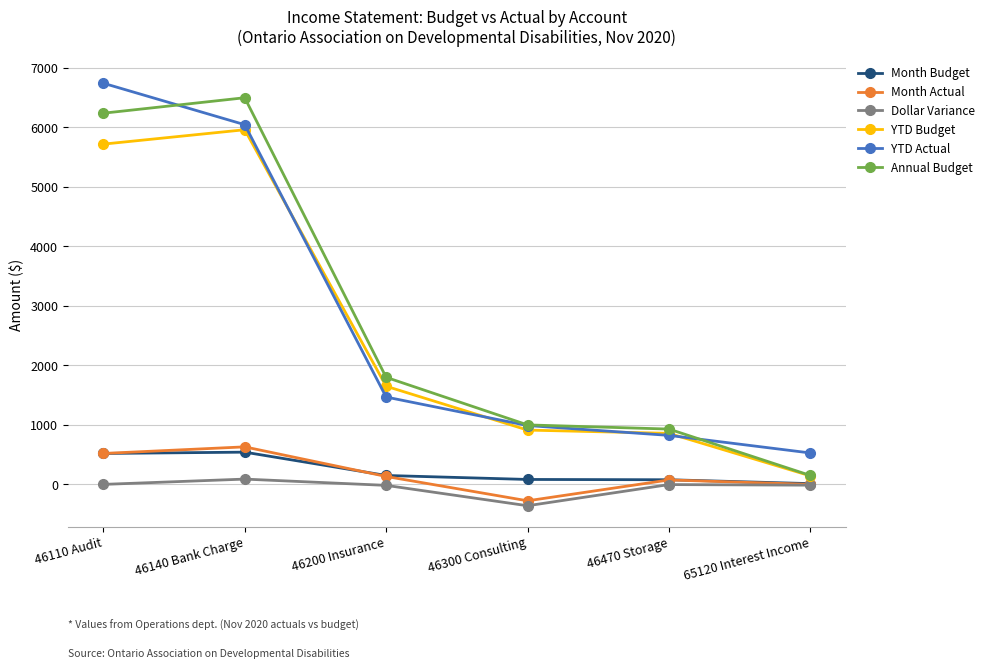

True or false: Dollar Variance and Annual Budget cross at least once.

False